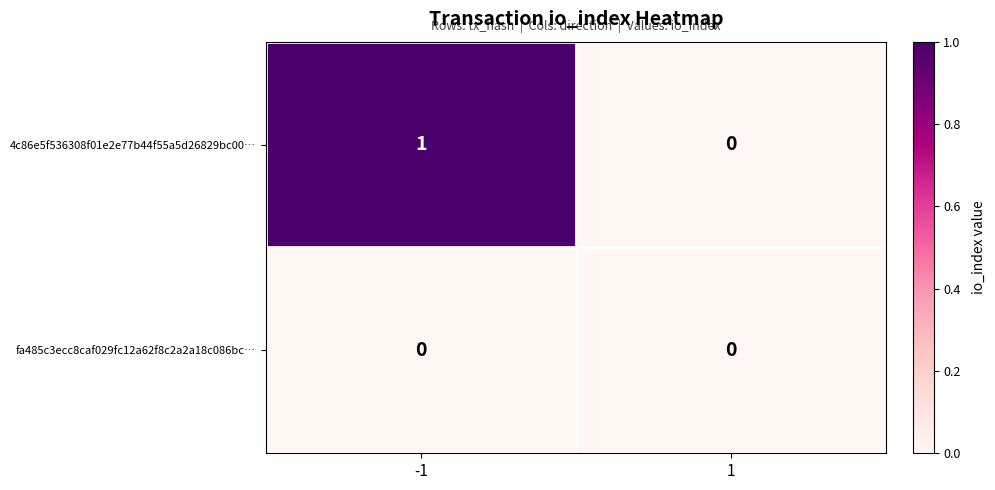

Which series has the largest total across all categories?

4c86e5f536308f01e2e77b44f55a5d26829bc00…